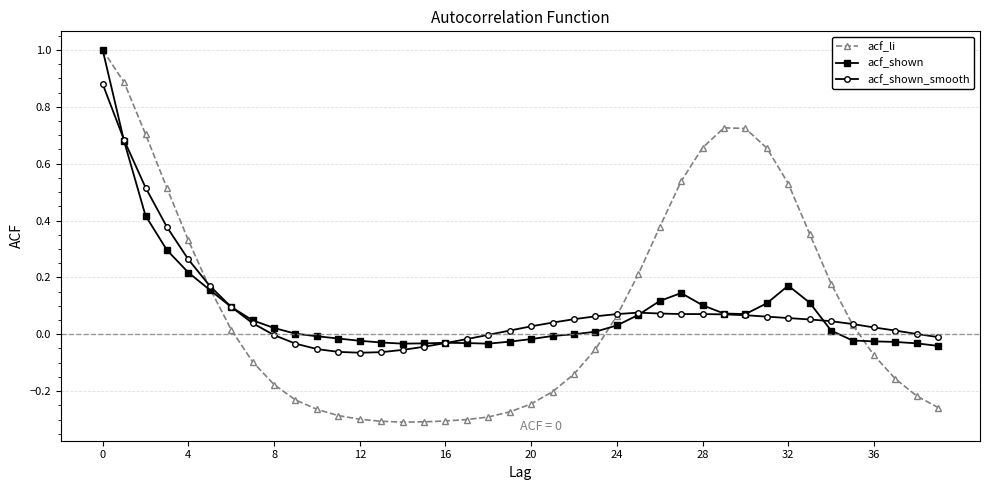

Which series has the widest spread of values?

acf_li